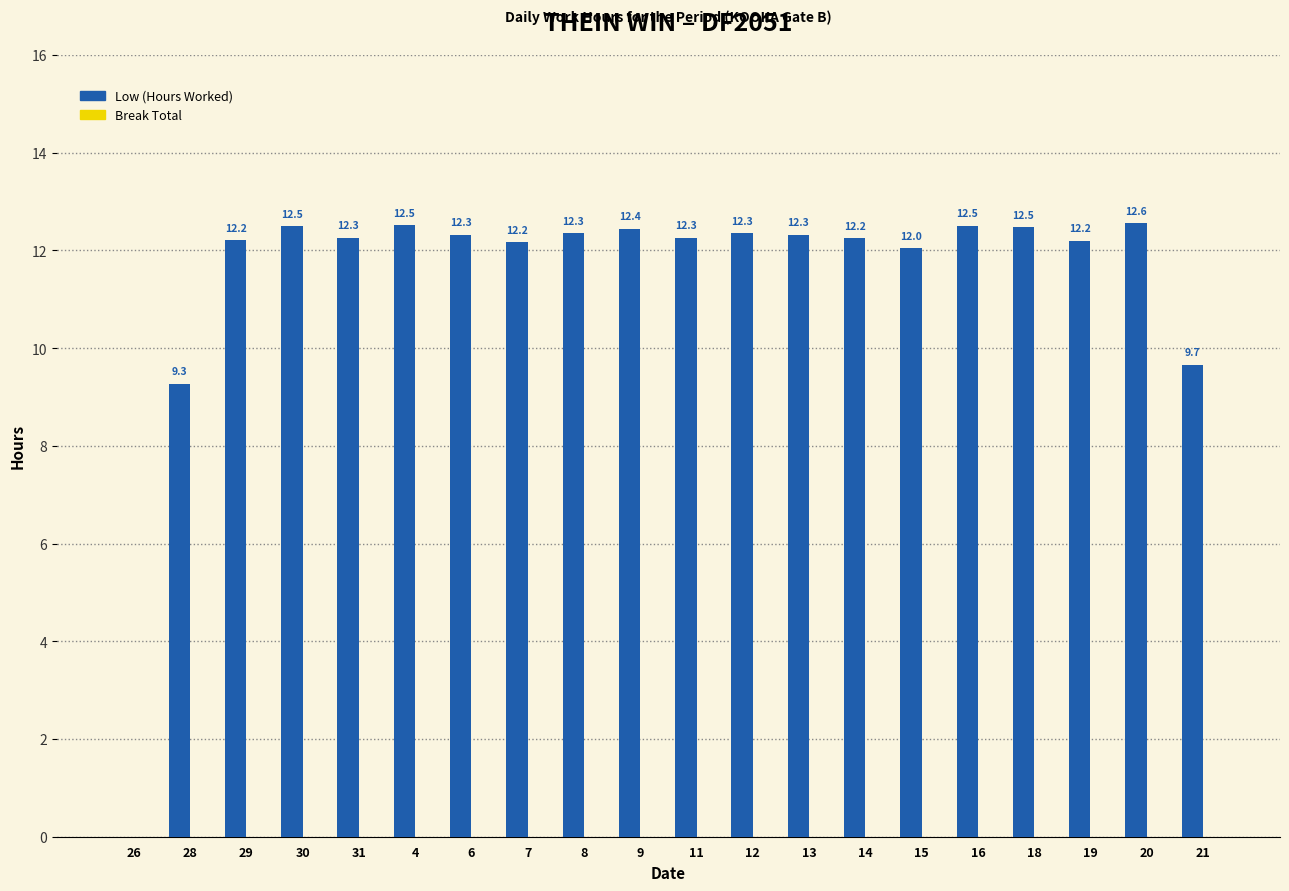

At which label is the value closest to 6?

28